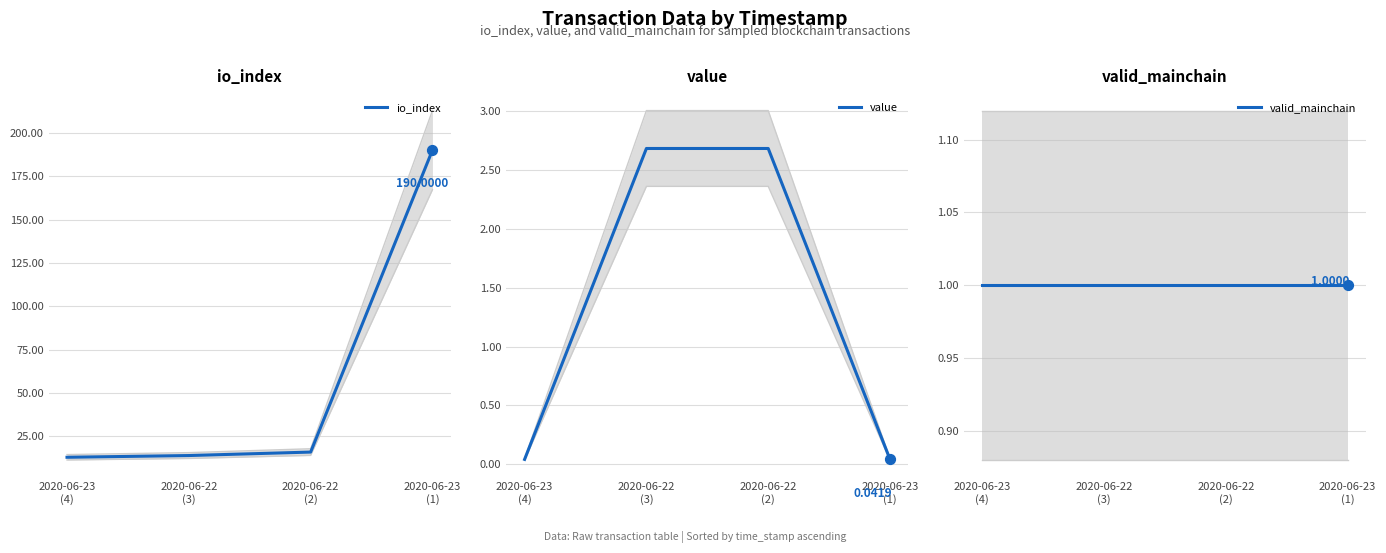

Which series has the largest total across all categories?

io_index